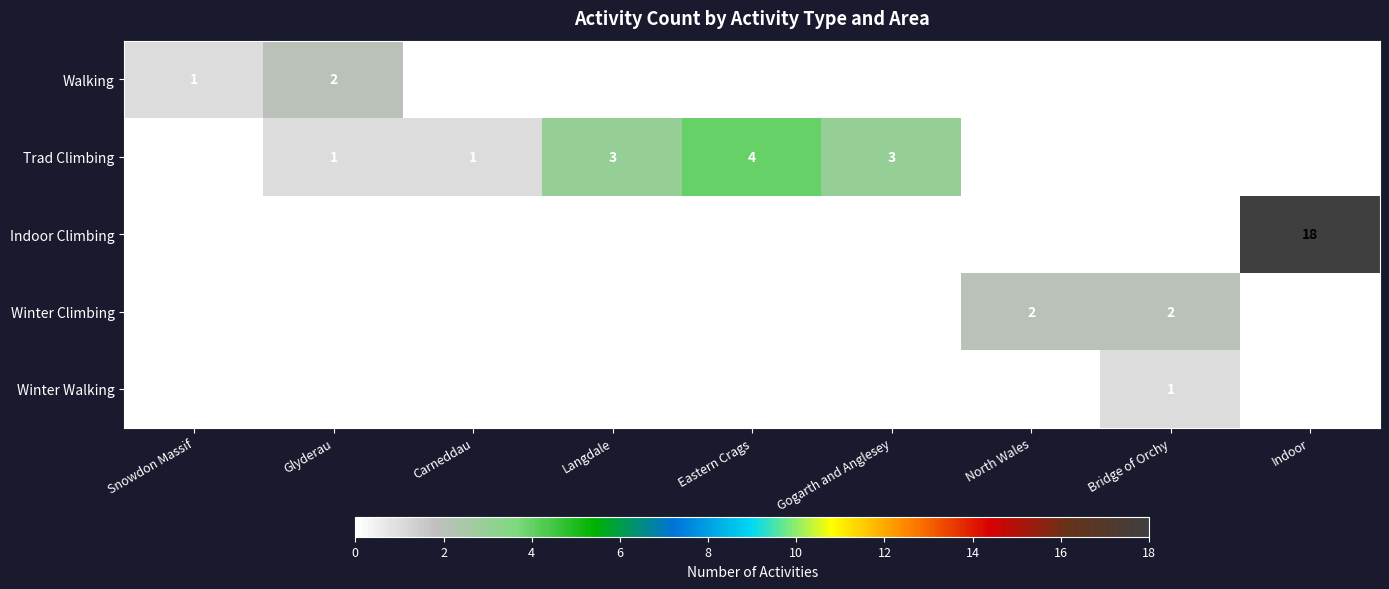

Is it true that Winter Walking equals 0 at Gogarth and Anglesey?

True